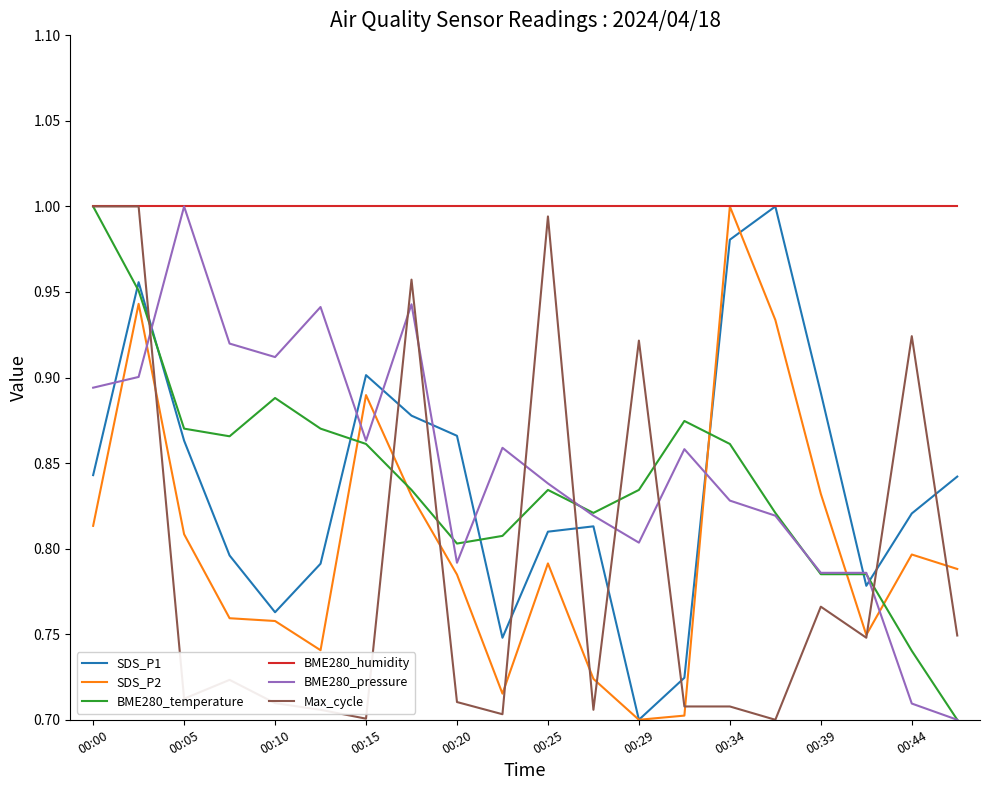

Which series has the largest total across all categories?

BME280_humidity